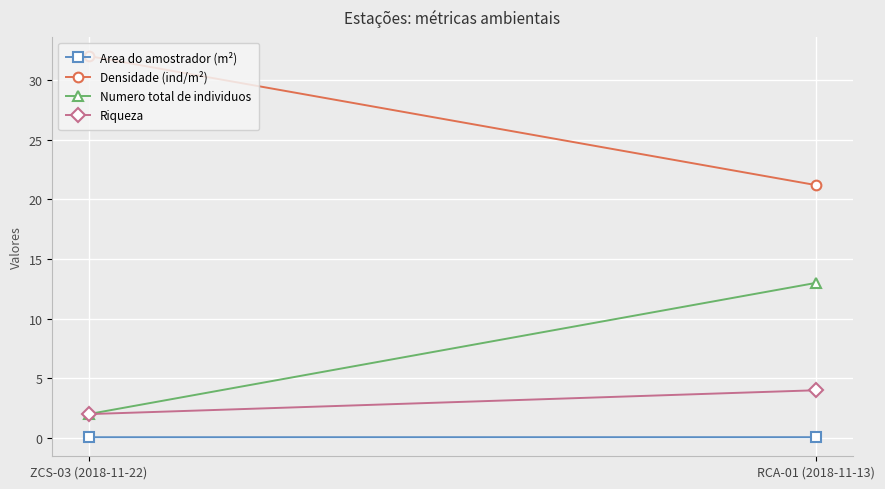

What is the sum of the Riqueza values at RCA-01 (2018-11-13) and ZCS-03 (2018-11-22)?

6.0